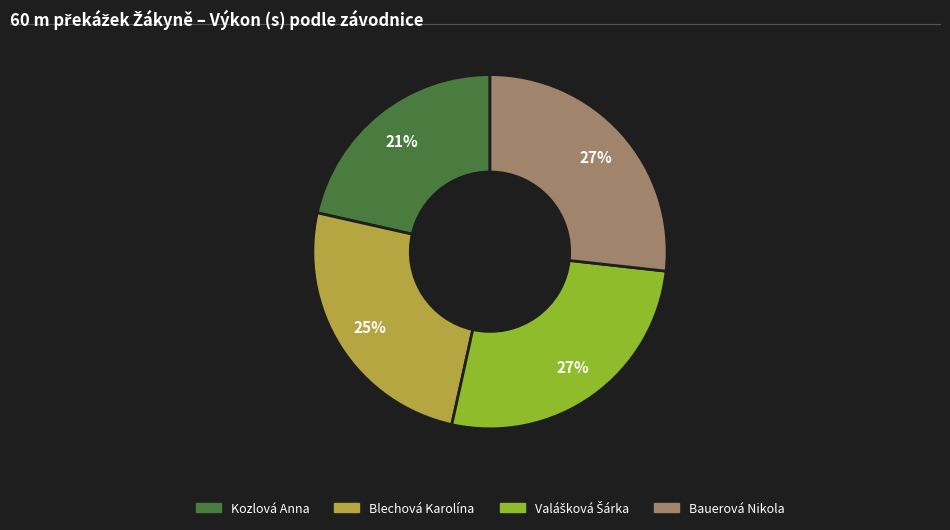

How many segments does this pie chart have?

4